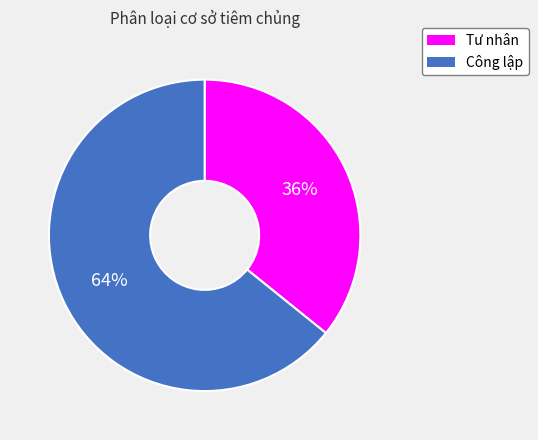

Rank the categories by value from lowest to highest.

Tư nhân, Công lập